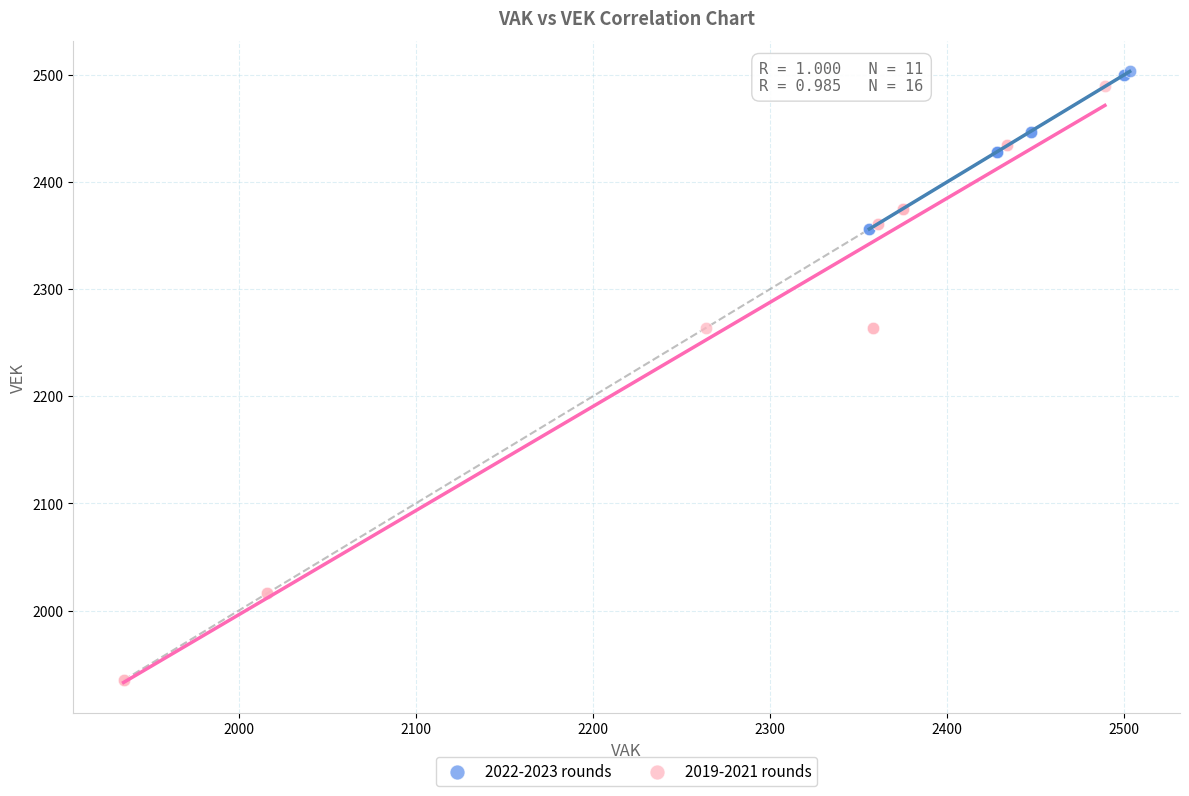

Which series has the largest Y range (max minus min)?

2019-2021 rounds